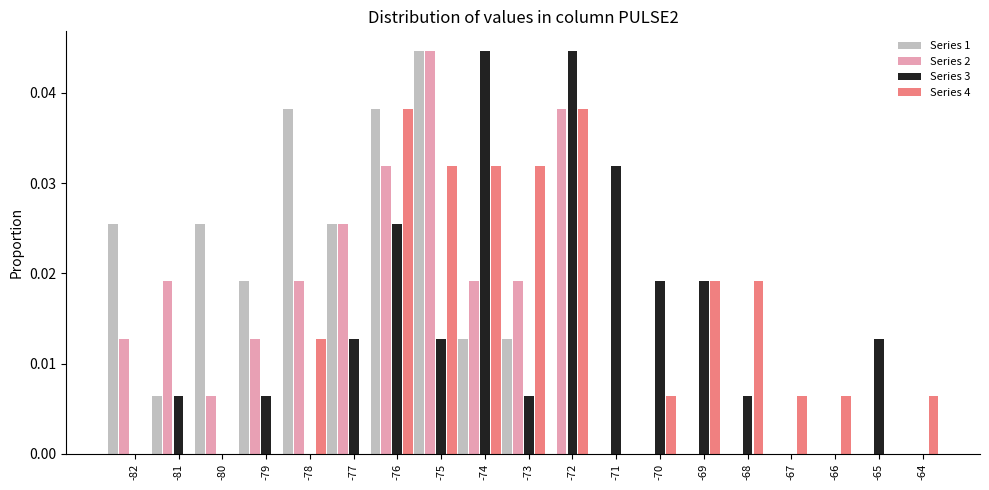

Between -79 and -67, which series saw the biggest shift?

Series 1